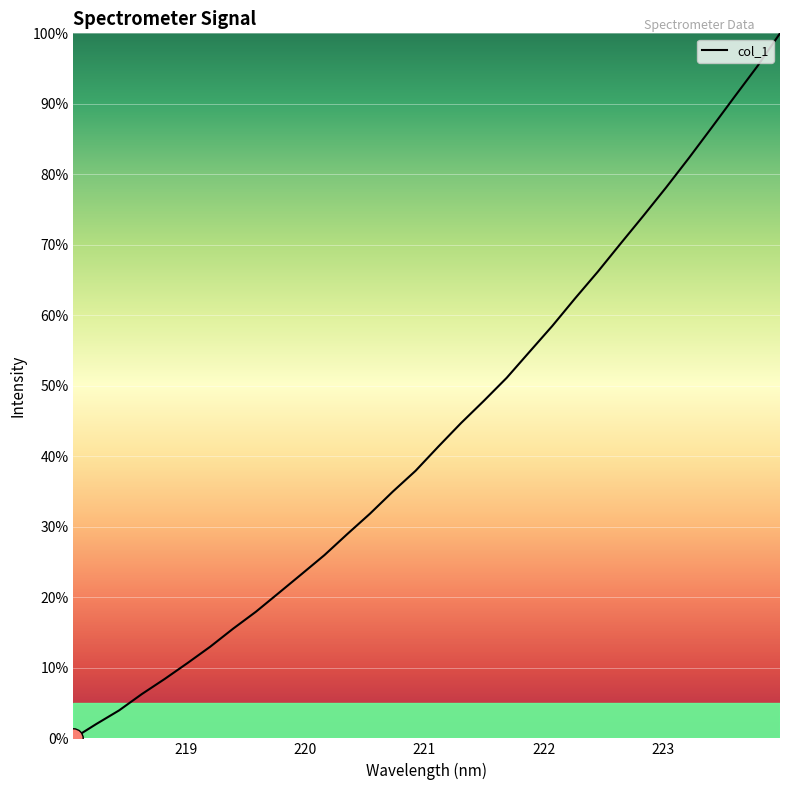

What is the maximum value shown in the chart?

100.0